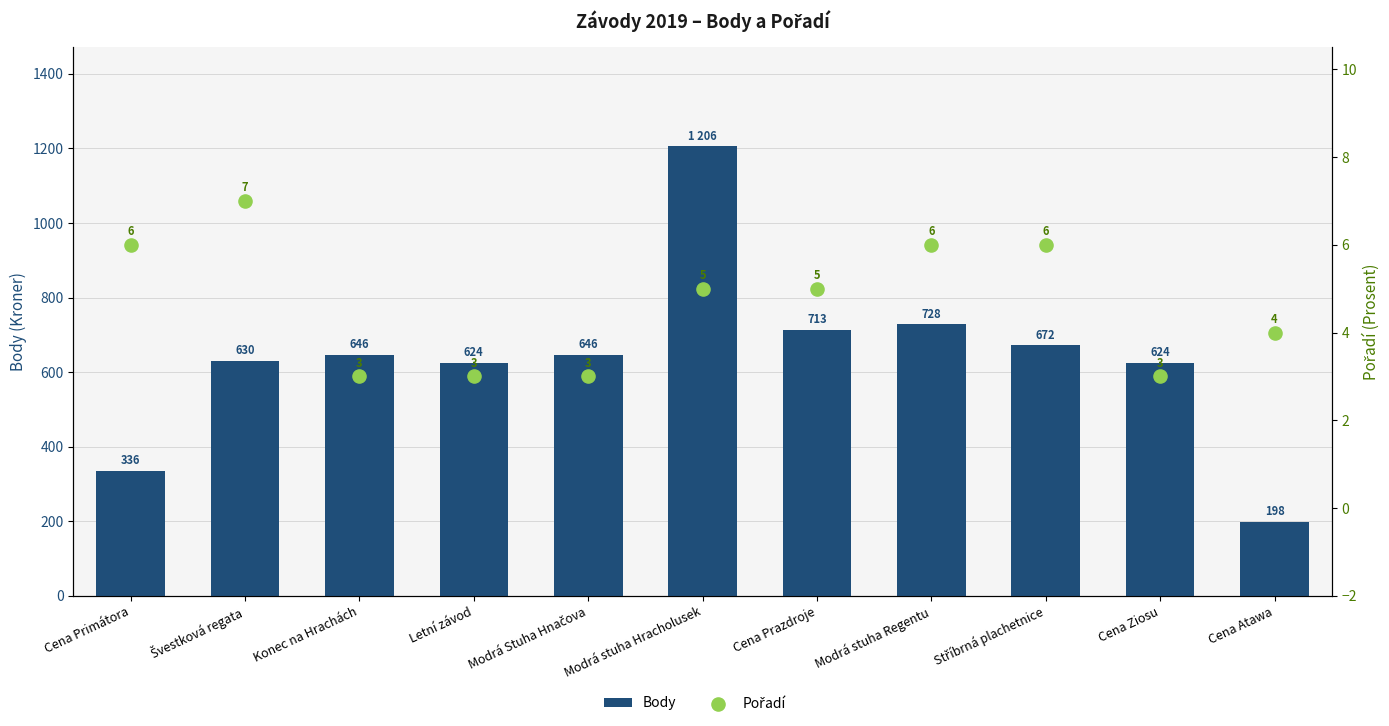

Which series contains the lowest Y value?

Pořadí